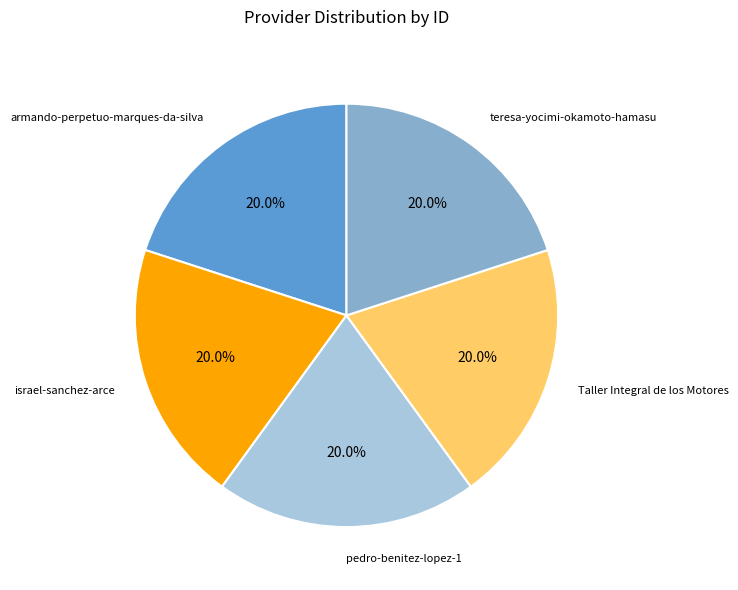

Is there any slice that represents more than half of the pie?

No